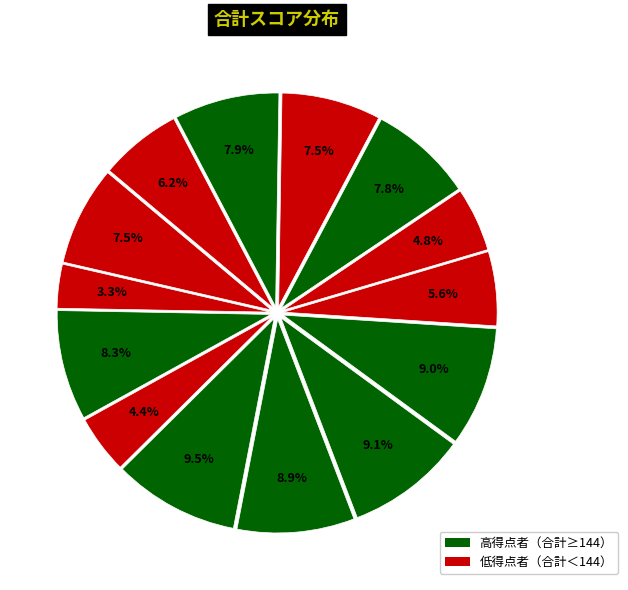

Count the number of slices in the pie.

14